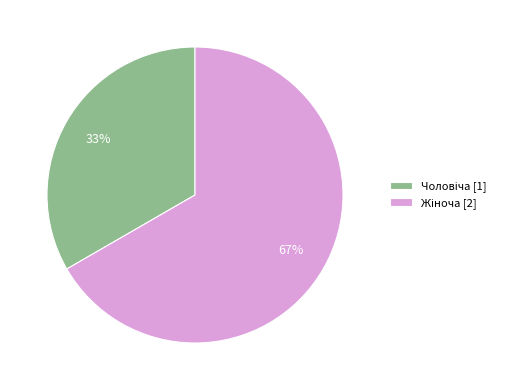

Is there a majority slice in this chart?

Yes